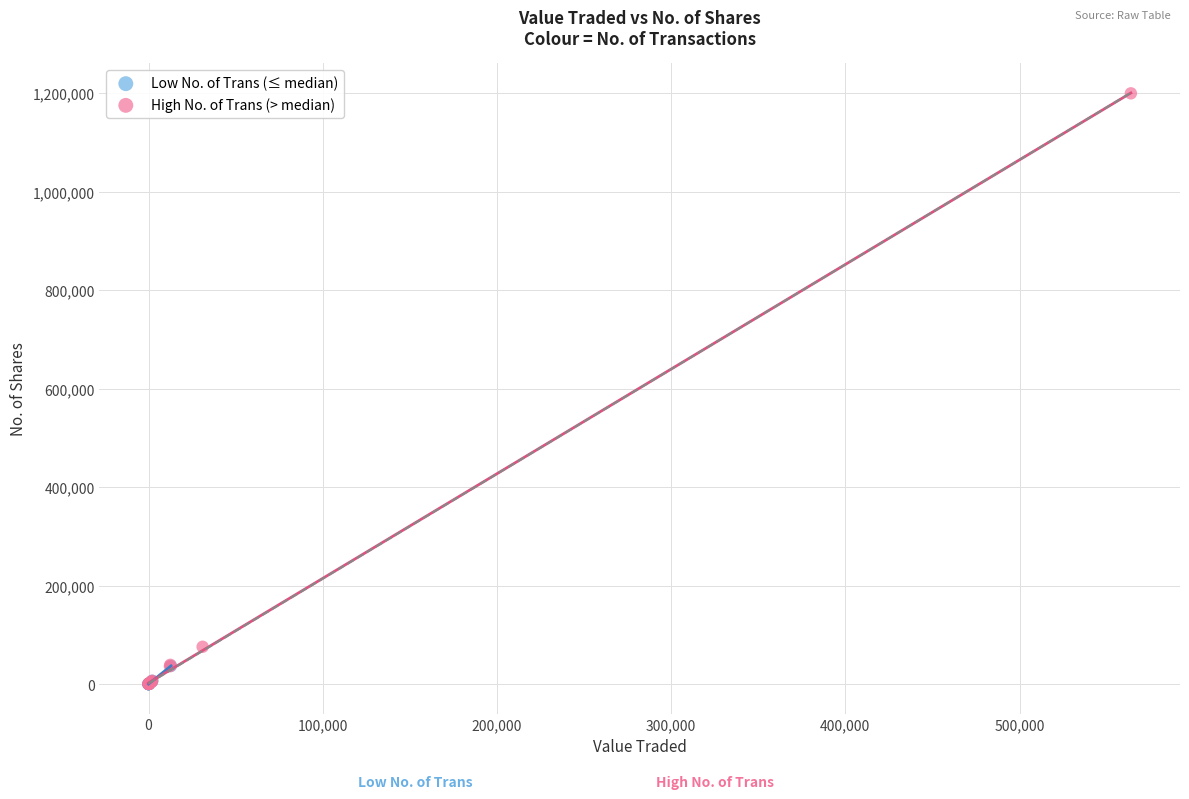

Which series has the widest spread of Y values?

High No. of Trans (> median)